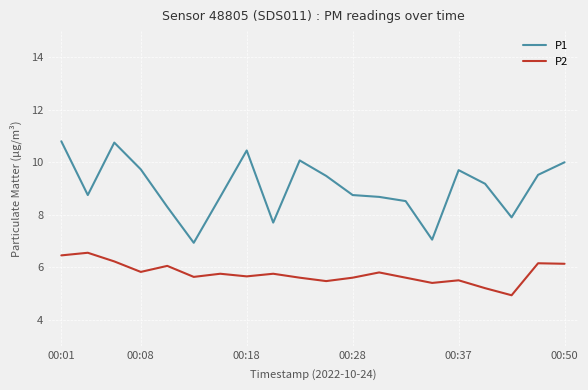

Which series has the widest spread of values?

P1